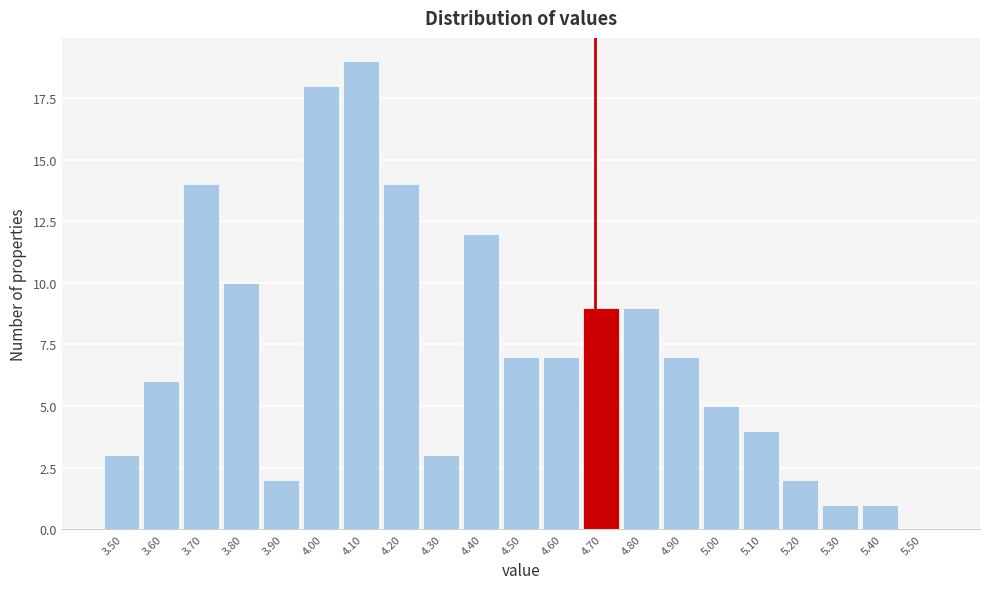

Reading right to left, transcribe all the data shown in this chart.

5.50=0	5.40=1	5.30=1	5.20=2	5.10=4	5.00=5	4.90=7	4.80=9	4.70=9	4.60=7	4.50=7	4.40=12	4.30=3	4.20=14	4.10=19	4.00=18	3.90=2	3.80=10	3.70=14	3.60=6	3.50=3